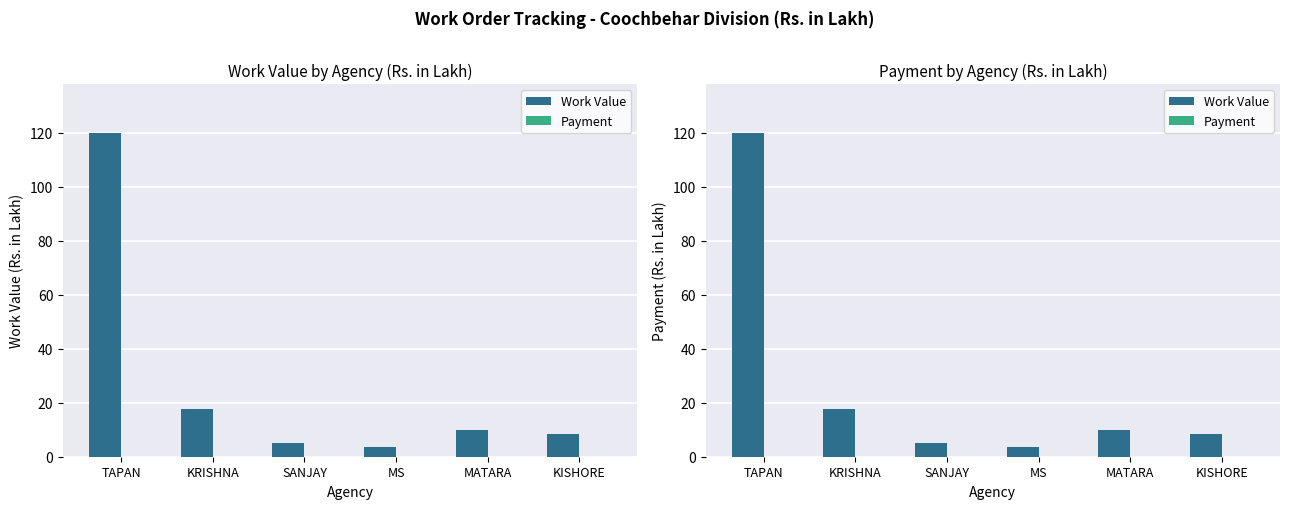

List the series in order of their peak value, lowest first.

Payment, Work Value